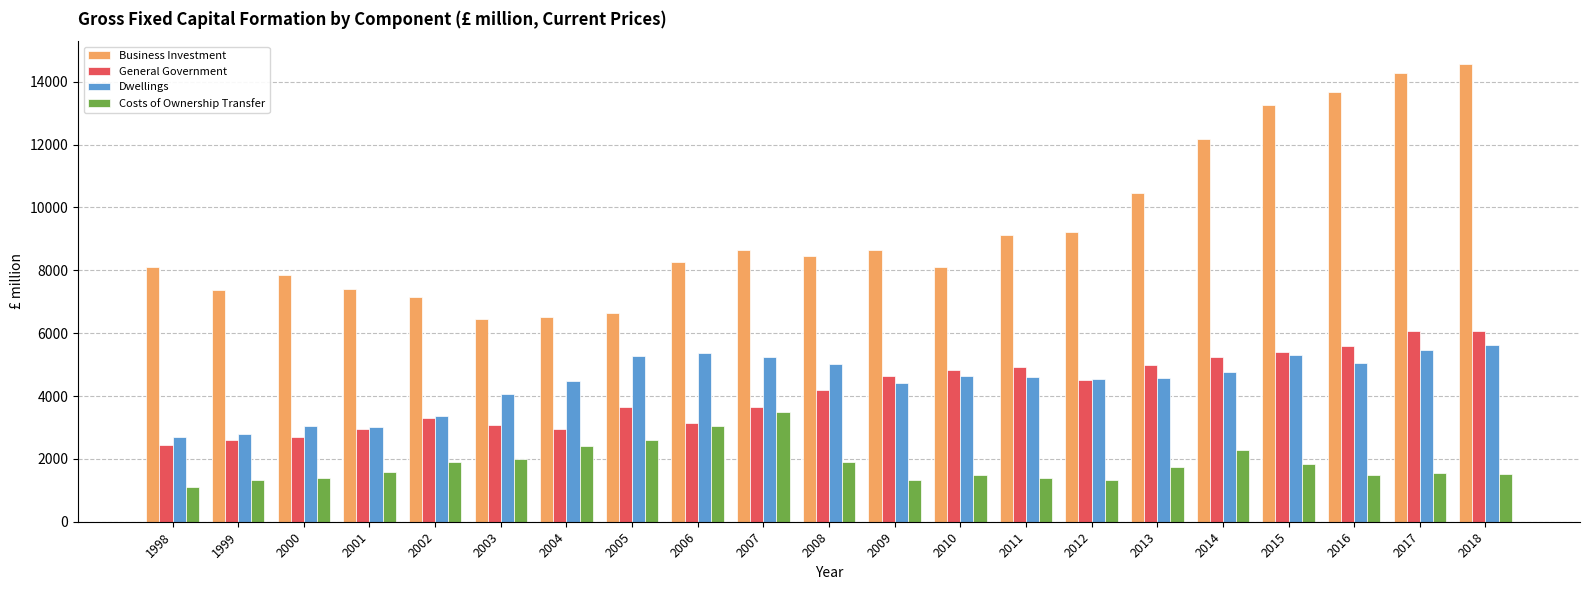

What is the difference between the maximum and second lowest values in the Dwellings series?

2819.0